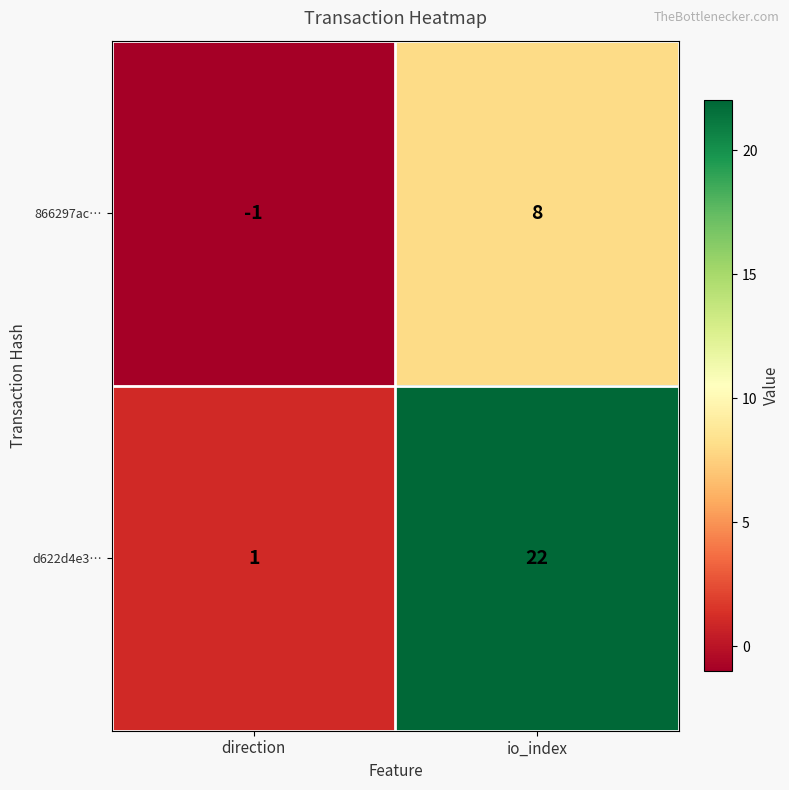

Which series has the largest total across all categories?

d622d4e3…